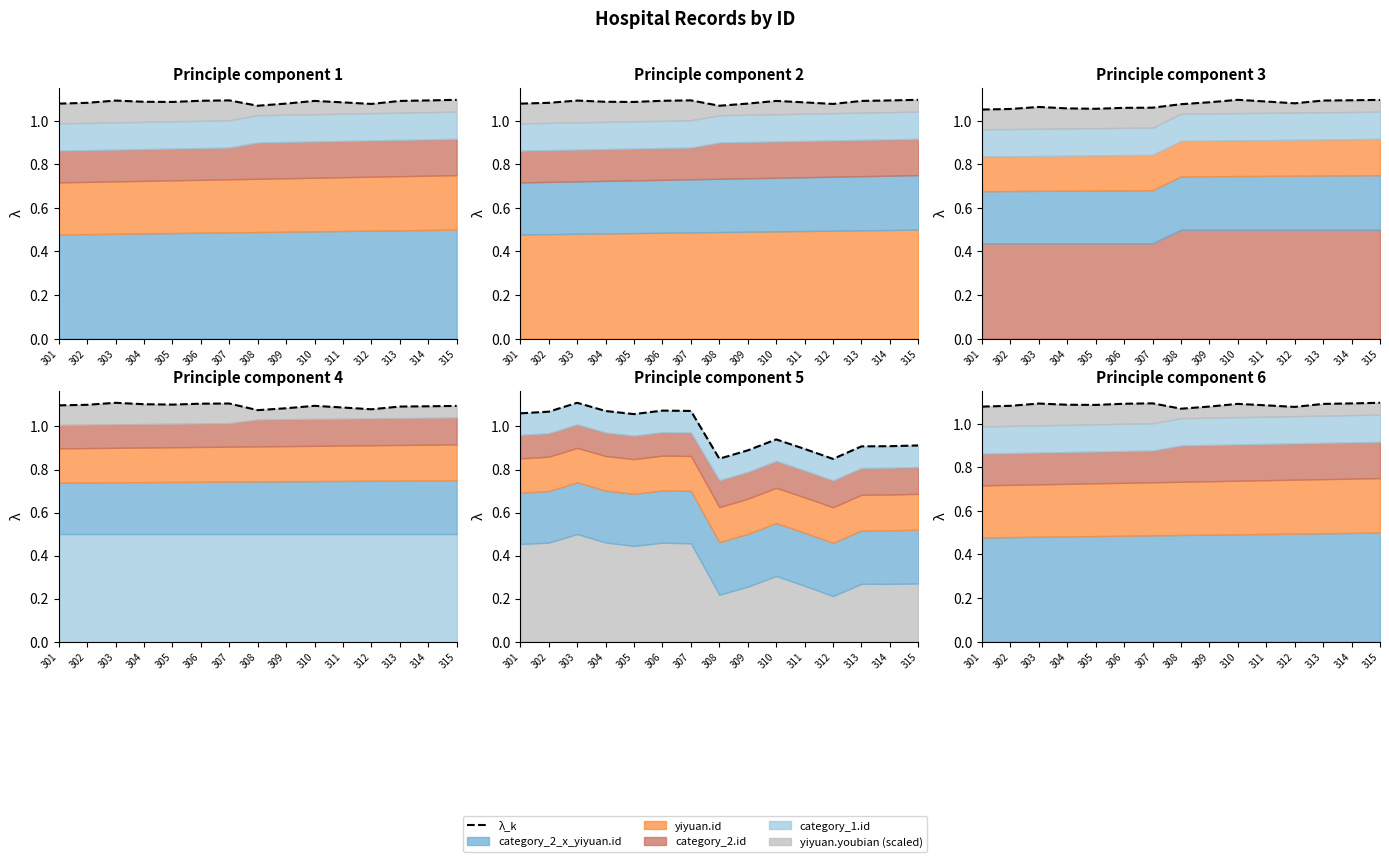

The chart shows a value of 1.1 at 311. True or false?

True